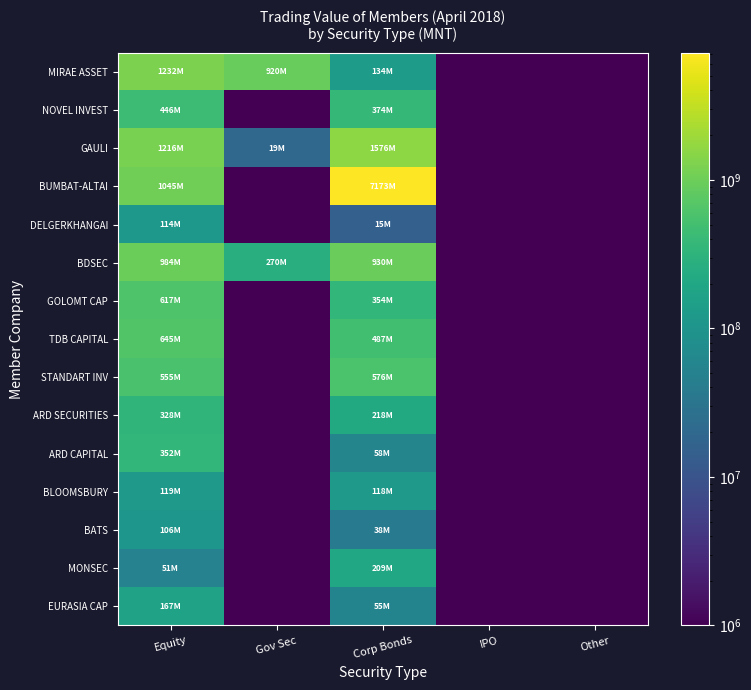

Which series changed the most between Corp Bonds and IPO?

BUMBAT-ALTAI